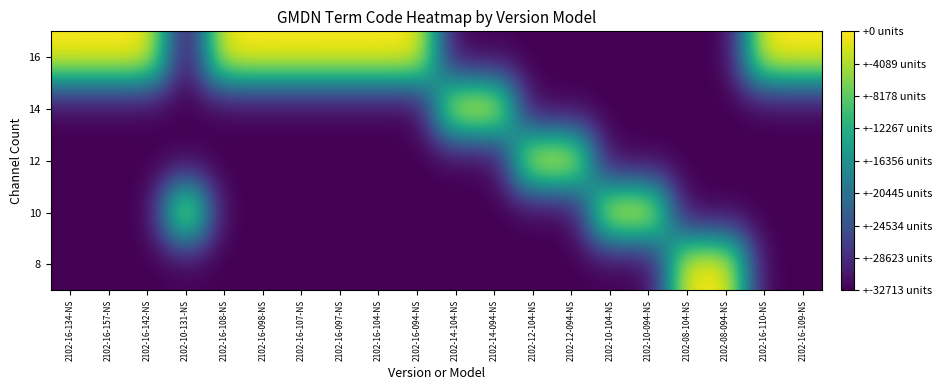

What is the maximum value shown in the chart?

32713